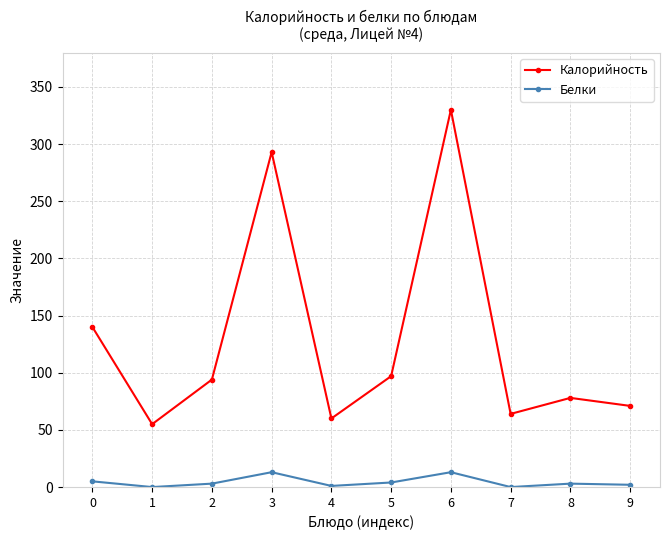

In Калорийность, how many points are lower than both neighbors (excluding endpoints)?

3